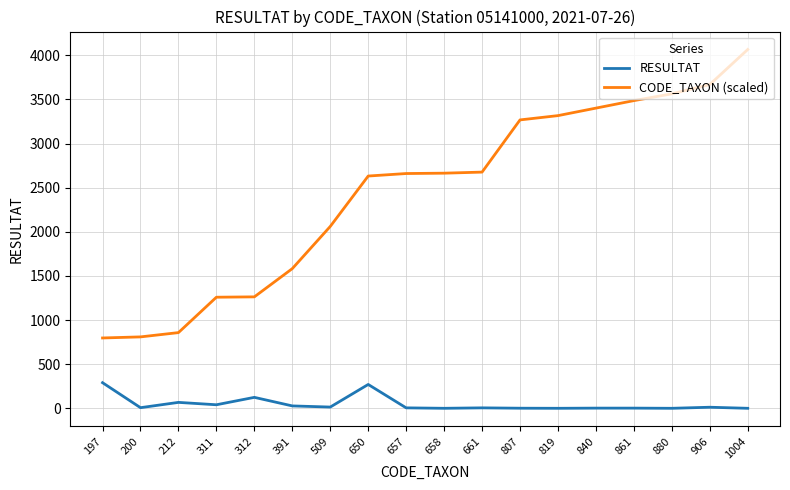

True or false: CODE_TAXON (scaled) and RESULTAT intersect in this chart.

False